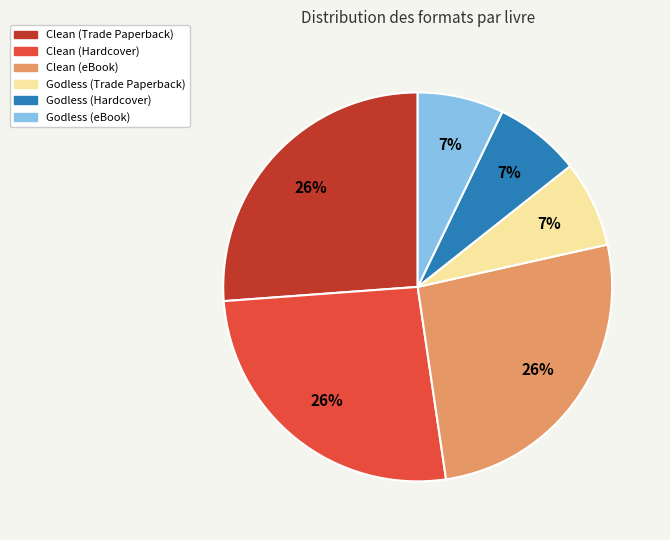

Which has a higher value, Godless (eBook) or Clean (Trade Paperback)?

Clean (Trade Paperback)